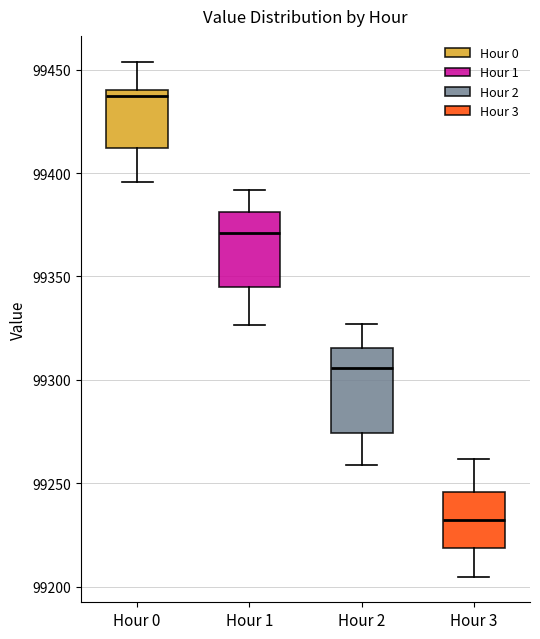

Reading left to right, transcribe this box plot: for each box, give where its median line is, the range the box spans, and where its two whiskers end, as read against the y-axis. The values are not printed on the chart, so give them approximately, as read against the axis.

Hour 0: median 99435, box 99410 to 99440, whiskers 99395 to 99455
Hour 1: median 99370, box 99345 to 99380, whiskers 99325 to 99390
Hour 2: median 99305, box 99275 to 99315, whiskers 99260 to 99325
Hour 3: median 99235, box 99220 to 99245, whiskers 99205 to 99260